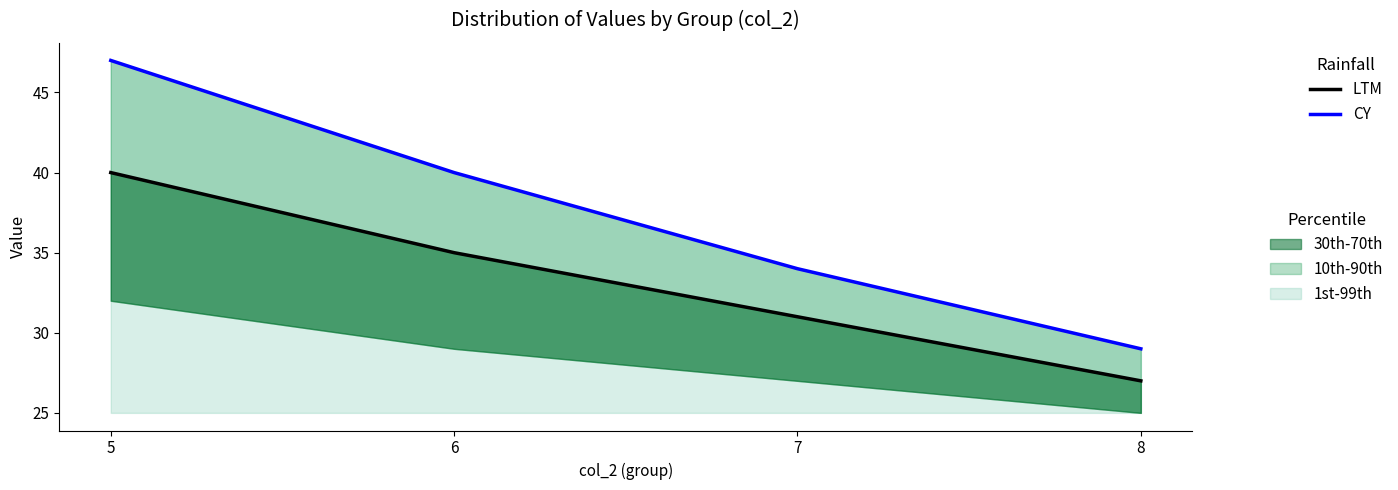

Which category has the highest value in the CY series?

5